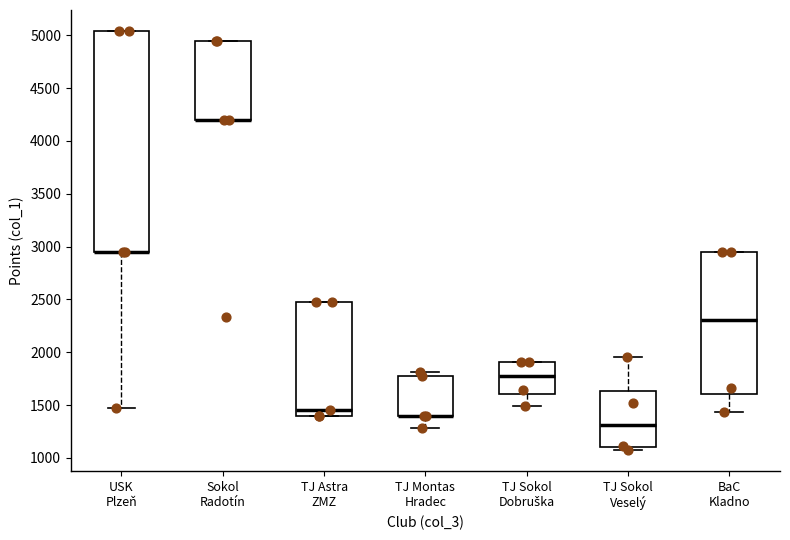

Where does the lower whisker of the box for USK Plzeň end on the y-axis? The values are not printed on the chart, so give them approximately, as read against the axis.

1450